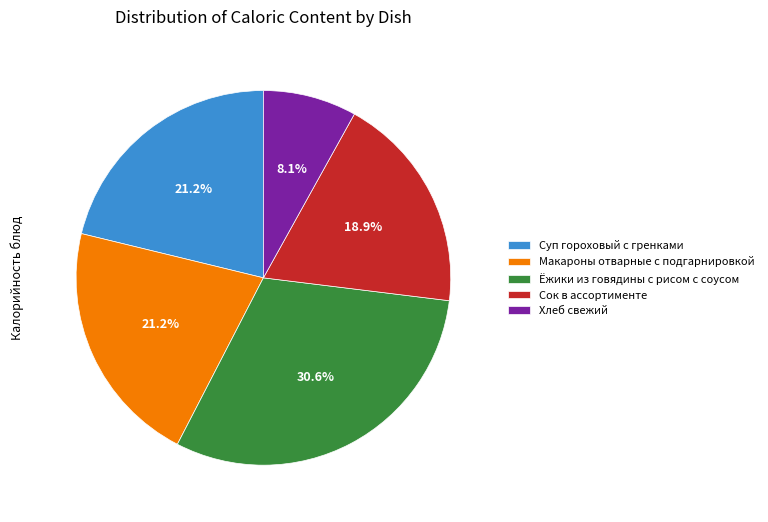

Which slice is the largest?

Ёжики из говядины с рисом с соусом